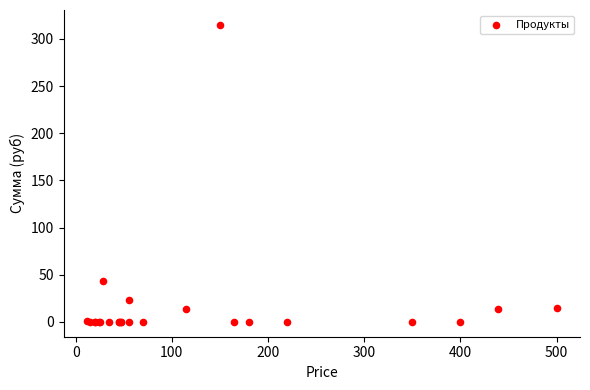

What Y value in the scatter plot is closest to 157?

42.9